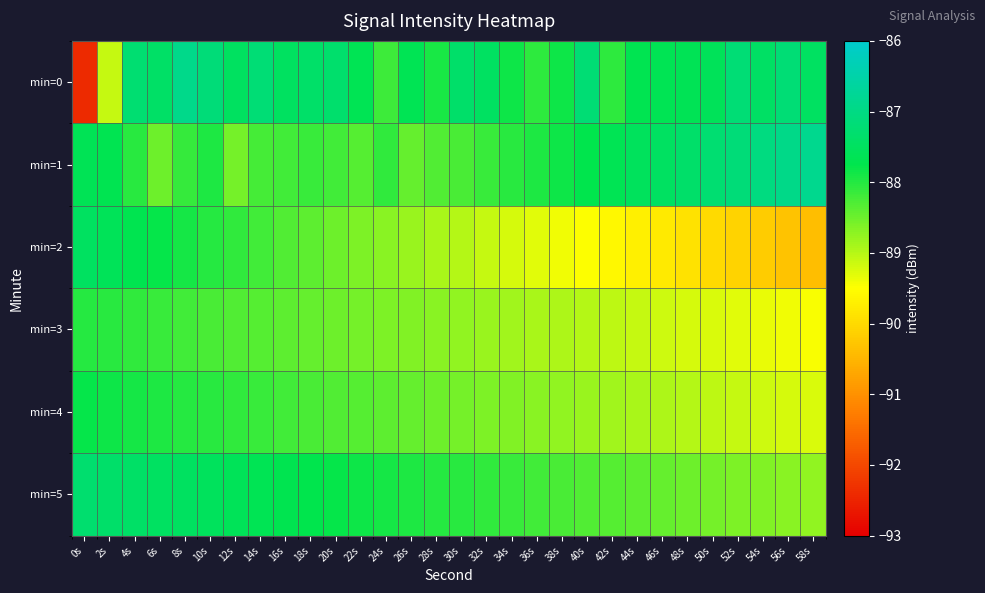

Reading right to left, what are all the values shown in this chart?

min=0: 58s=-87.5	56s=-87.2	54s=-87.4	52s=-87.2	50s=-87.6	48s=-87.6	46s=-87.6	44s=-87.7	42s=-88.1	40s=-87.2	38s=-87.8	36s=-88.1	34s=-87.8	32s=-87.5	30s=-87.4	28s=-87.9	26s=-87.7	24s=-88.2	22s=-87.7	20s=-87.3	18s=-87.4	16s=-87.5	14s=-87.2	12s=-87.5	10s=-87.2	8s=-86.9	6s=-87.4	4s=-87.3	2s=-89.1	0s=-92.4
min=1: 58s=-86.8	56s=-87.0	54s=-87.0	52s=-87.2	50s=-87.2	48s=-87.3	46s=-87.5	44s=-87.5	42s=-87.7	40s=-87.8	38s=-87.8	36s=-88.0	34s=-88.0	32s=-88.2	30s=-88.2	28s=-88.3	26s=-88.5	24s=-88.1	22s=-88.3	20s=-88.2	18s=-88.1	16s=-88.2	14s=-88.2	12s=-88.6	10s=-87.9	8s=-88.1	6s=-88.5	4s=-88.0	2s=-87.7	0s=-87.6
min=2: 58s=-90.4	56s=-90.3	54s=-90.2	52s=-90.1	50s=-90.0	48s=-89.9	46s=-89.8	44s=-89.7	42s=-89.6	40s=-89.5	38s=-89.4	36s=-89.3	34s=-89.2	32s=-89.1	30s=-89.0	28s=-88.9	26s=-88.8	24s=-88.7	22s=-88.6	20s=-88.5	18s=-88.4	16s=-88.3	14s=-88.2	12s=-88.1	10s=-88.0	8s=-87.9	6s=-87.8	4s=-87.7	2s=-87.6	0s=-87.5
min=3: 58s=-89.5	56s=-89.4	54s=-89.3	52s=-89.3	50s=-89.2	48s=-89.2	46s=-89.2	44s=-89.1	42s=-89.0	40s=-89.0	38s=-89.0	36s=-88.9	34s=-88.8	32s=-88.8	30s=-88.8	28s=-88.7	26s=-88.7	24s=-88.6	22s=-88.5	20s=-88.5	18s=-88.5	16s=-88.4	14s=-88.3	12s=-88.3	10s=-88.2	8s=-88.2	6s=-88.2	4s=-88.1	2s=-88.0	0s=-88.0
min=4: 58s=-89.2	56s=-89.2	54s=-89.2	52s=-89.1	50s=-89.0	48s=-89.0	46s=-89.0	44s=-88.9	42s=-88.8	40s=-88.8	38s=-88.8	36s=-88.7	34s=-88.7	32s=-88.6	30s=-88.5	28s=-88.5	26s=-88.5	24s=-88.4	22s=-88.3	20s=-88.3	18s=-88.2	16s=-88.2	14s=-88.2	12s=-88.1	10s=-88.0	8s=-88.0	6s=-88.0	4s=-87.9	2s=-87.8	0s=-87.8
min=5: 58s=-88.8	56s=-88.7	54s=-88.7	52s=-88.6	50s=-88.5	48s=-88.5	46s=-88.5	44s=-88.4	42s=-88.3	40s=-88.3	38s=-88.2	36s=-88.2	34s=-88.2	32s=-88.1	30s=-88.0	28s=-88.0	26s=-88.0	24s=-87.9	22s=-87.8	20s=-87.8	18s=-87.8	16s=-87.7	14s=-87.7	12s=-87.6	10s=-87.5	8s=-87.5	6s=-87.5	4s=-87.4	2s=-87.3	0s=-87.3